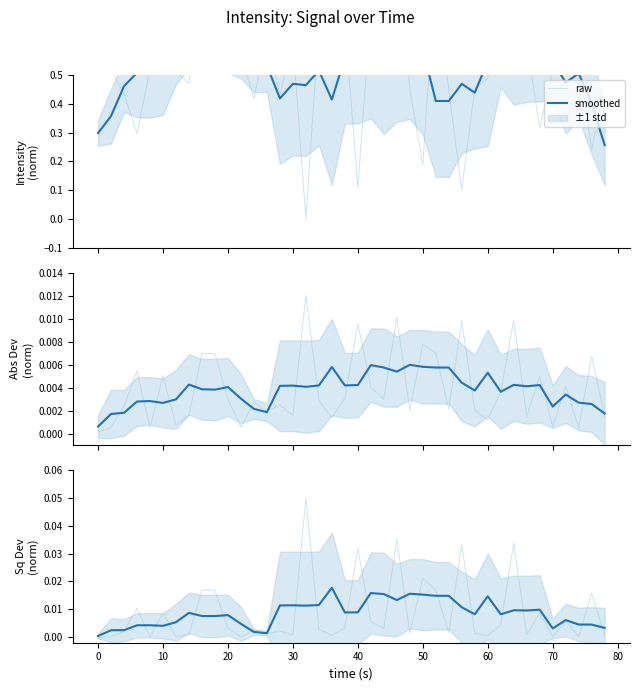

How many data points does each series have?

40